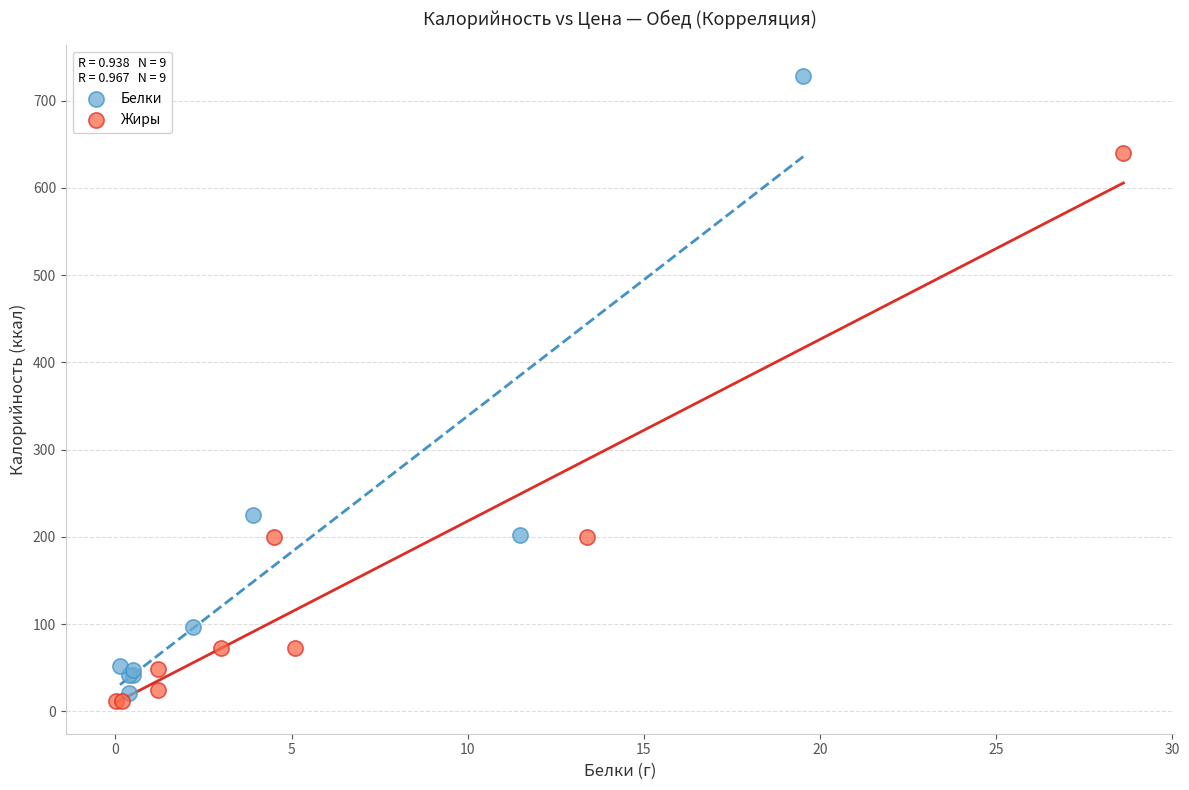

Which series has the widest spread of Y values?

Белки